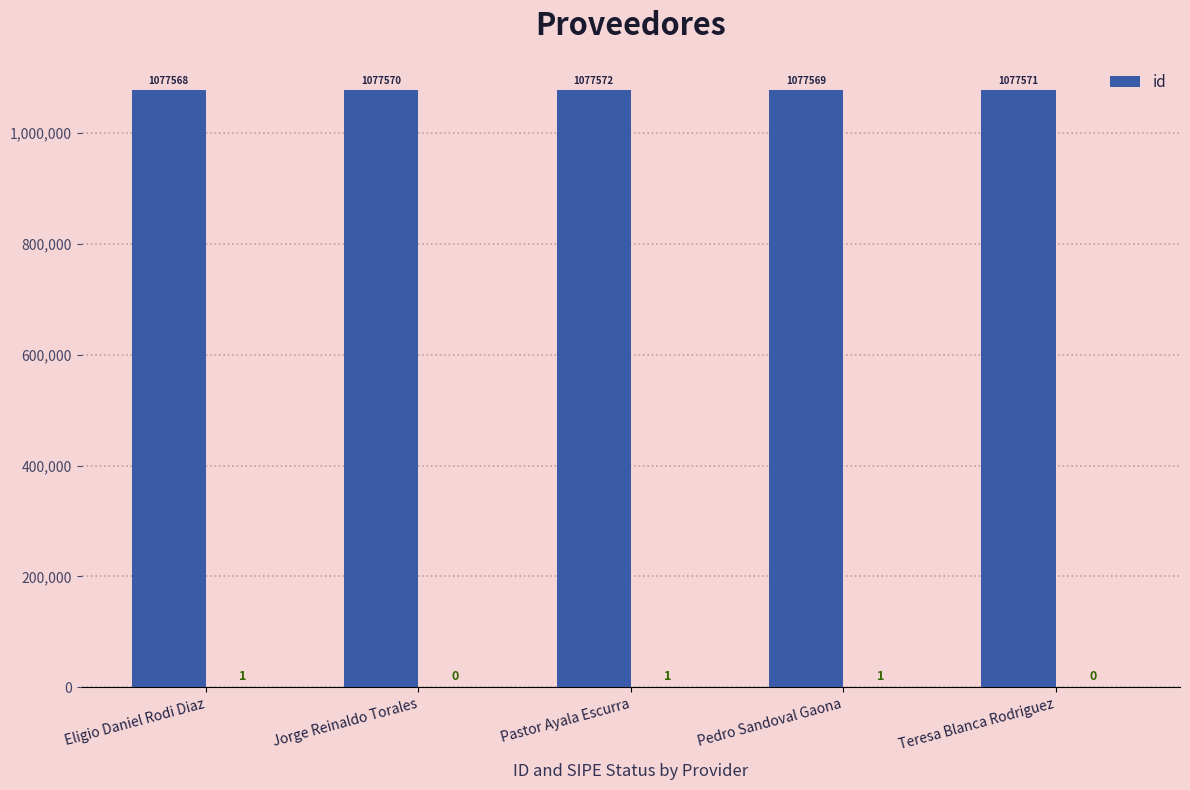

How many bars are there in total?

5